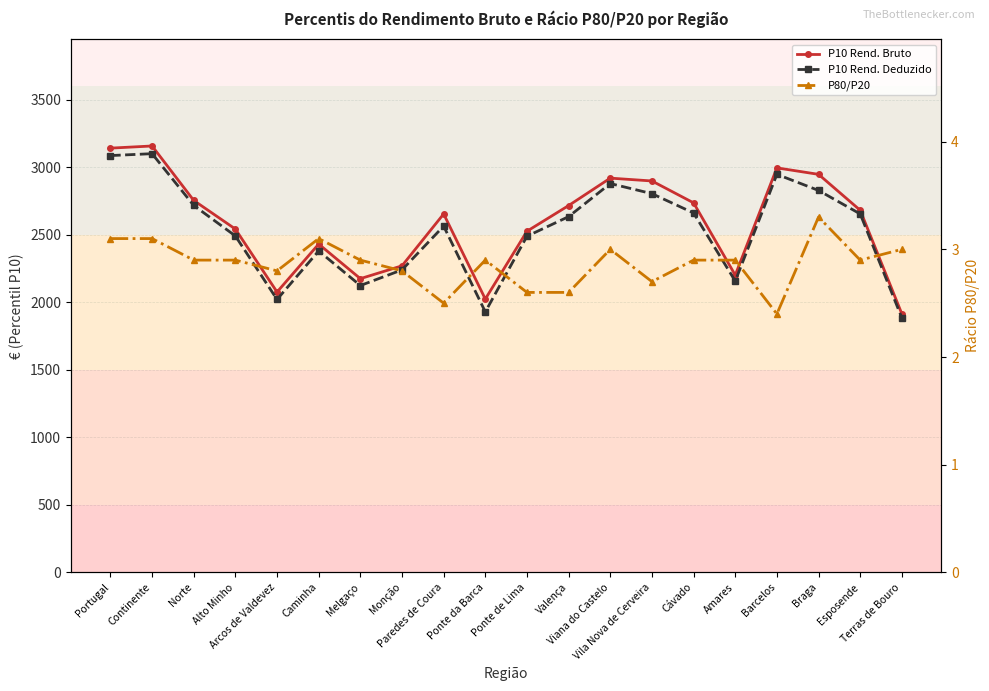

At which label does P80/P20 reach its peak?

Braga